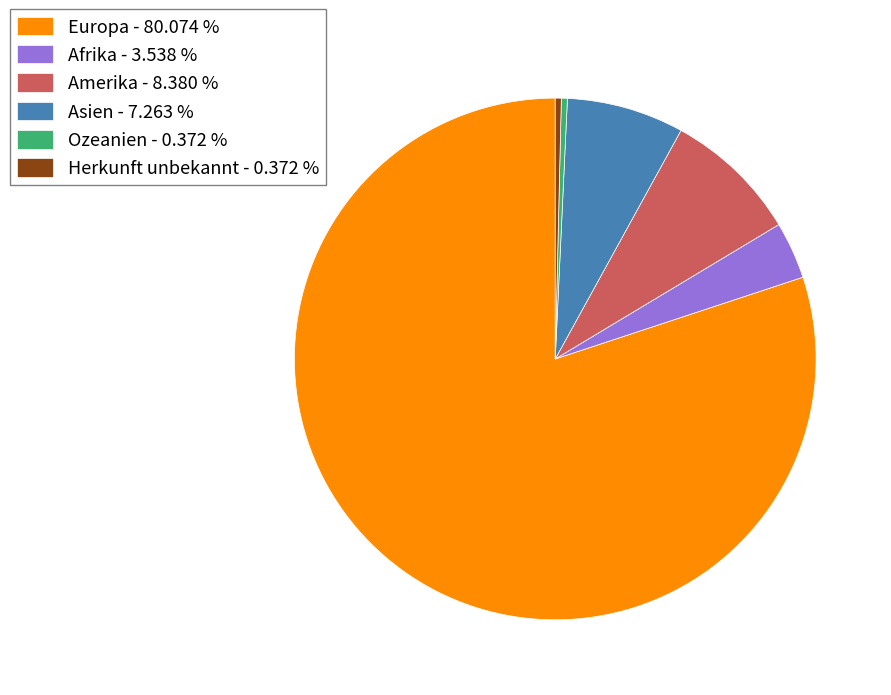

Which has a higher value, Afrika - 3.538 % or Amerika - 8.380 %?

Amerika - 8.380 %